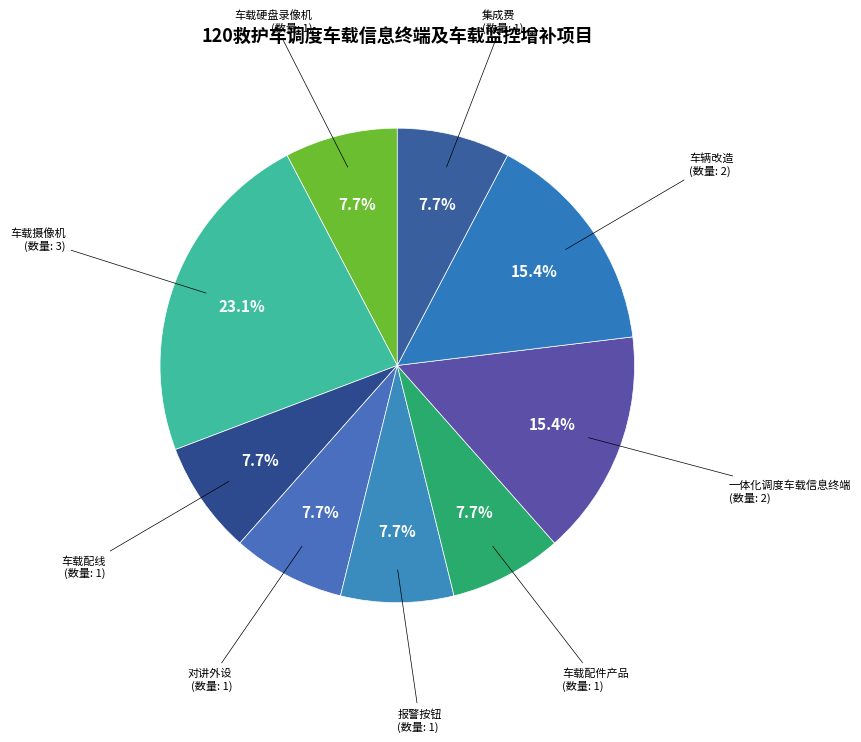

What portion of the pie excludes 车载摄像机?

76.9%